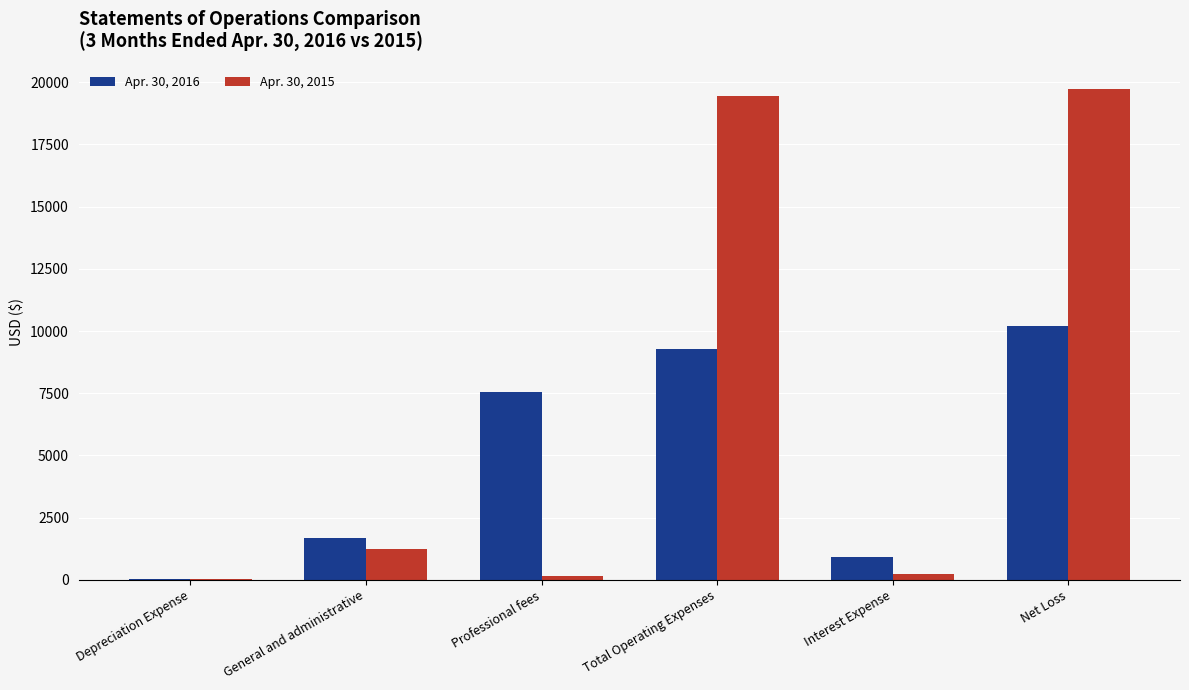

Is the value of Apr. 30, 2015 at Depreciation Expense greater than the value of Apr. 30, 2016 at General and administrative?

No